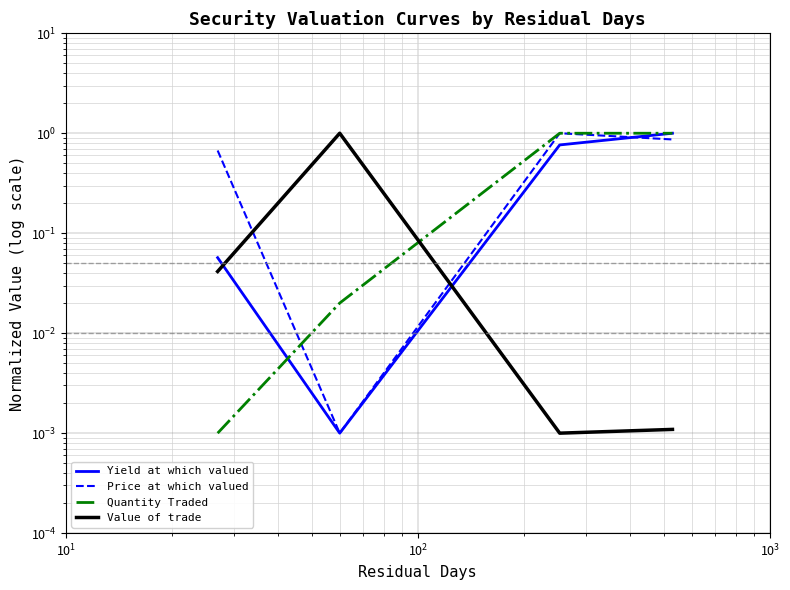

Which series changed the most between $\mathdefault{10^{1}}$ and $\mathdefault{10^{2}}$?

Price at which valued